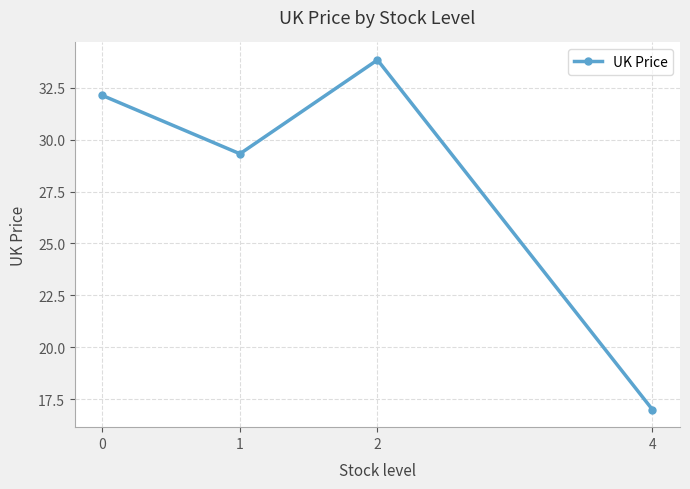

How many interior local peaks (higher than both neighbors) does the data have?

1